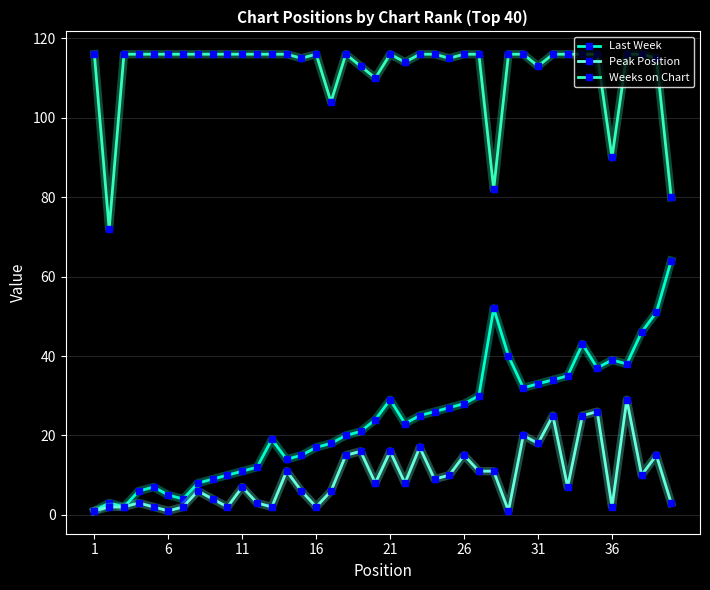

True or false: Last Week and Weeks on Chart cross at least once.

False